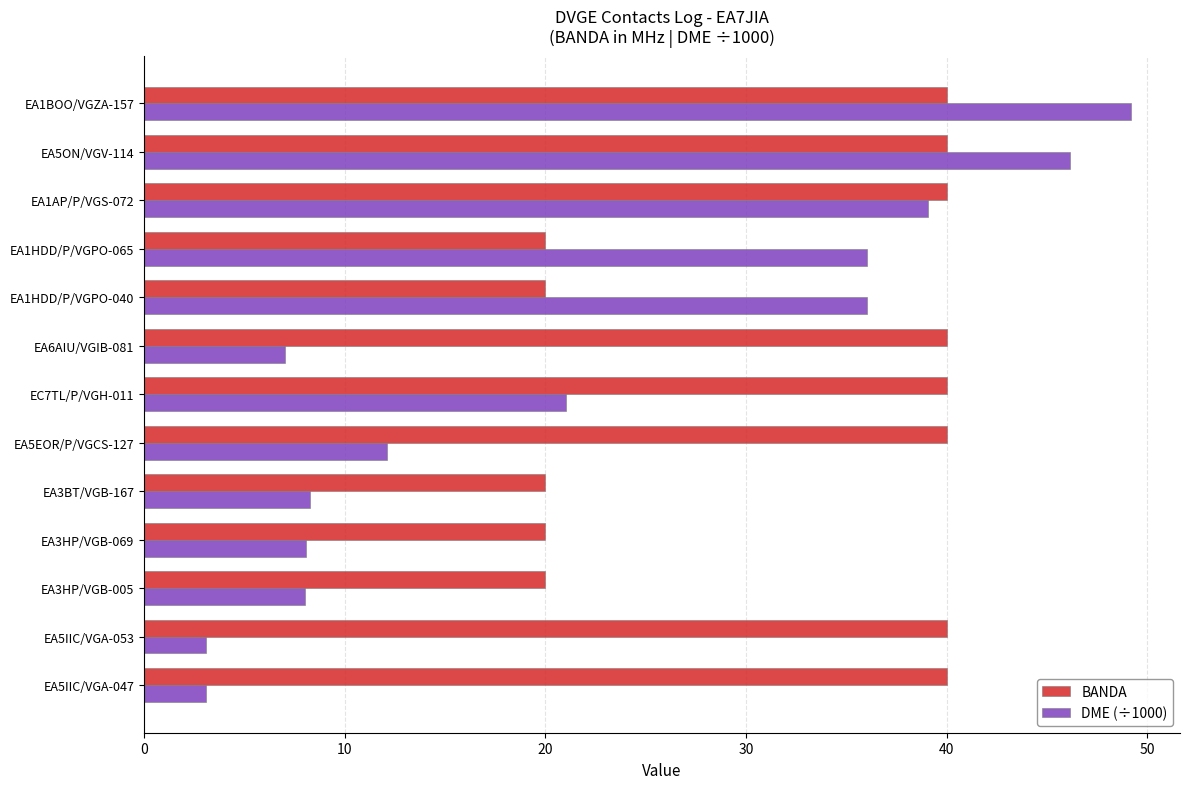

At which category is the sum across all series the highest?

EA1BOO/VGZA-157